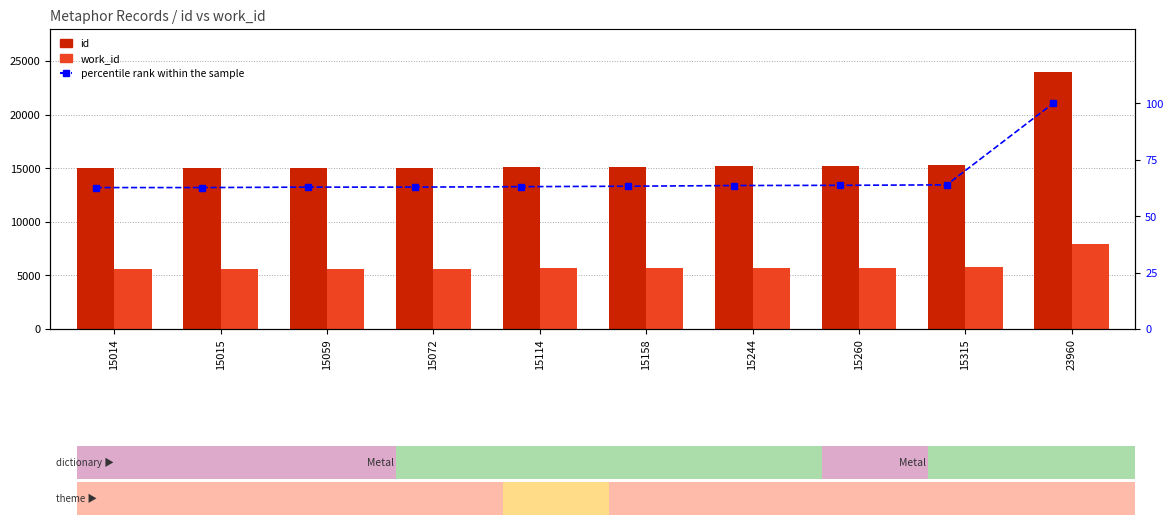

Which series has the largest range (max minus min)?

id